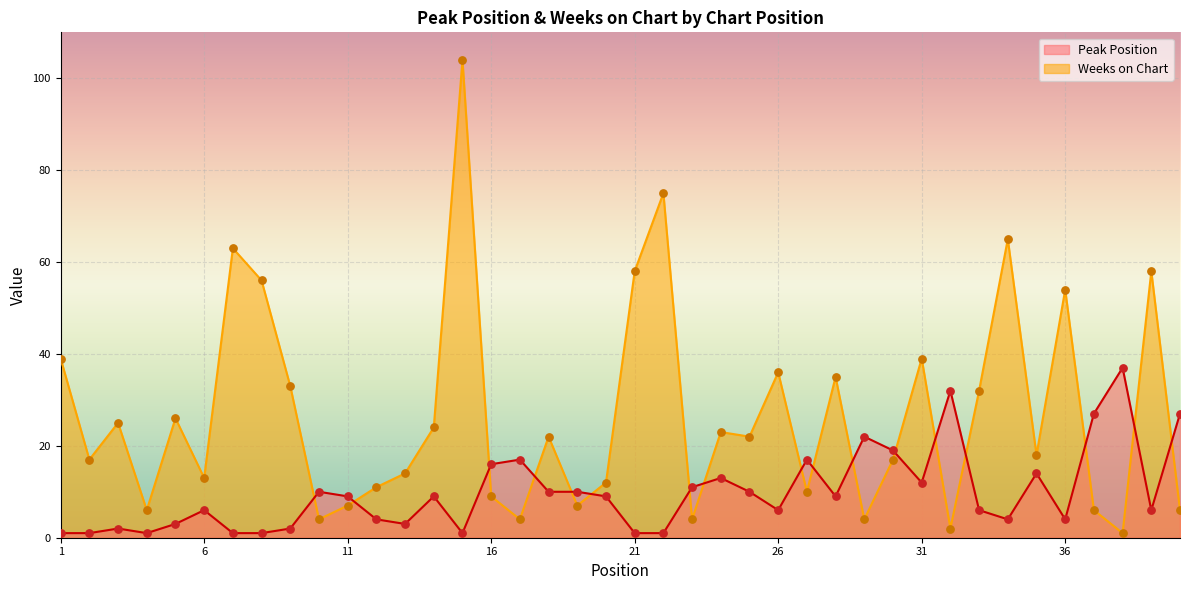

What is the total value across all series at 6?

19